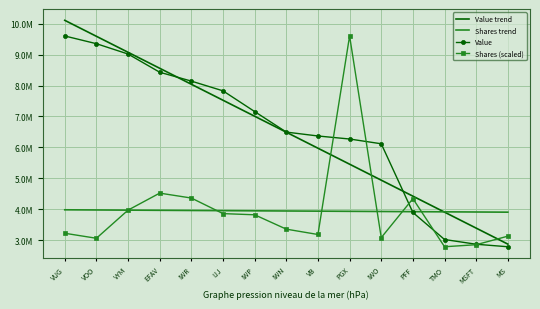

How many intersections are there between Value and Shares trend?

1